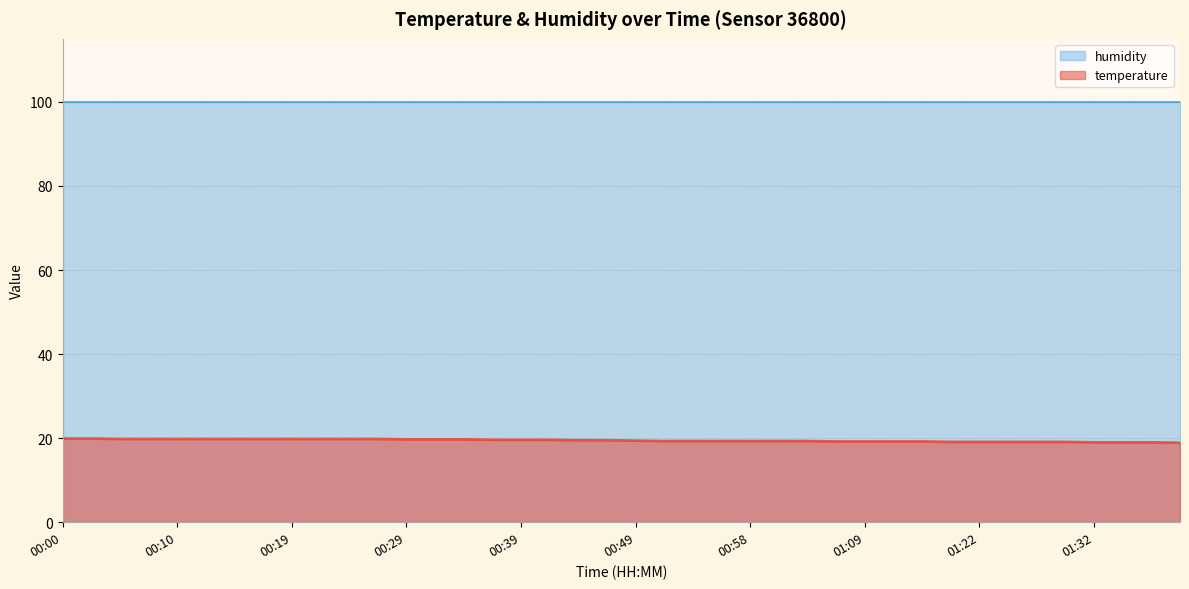

What is the label of the 38th point from the left?

01:35